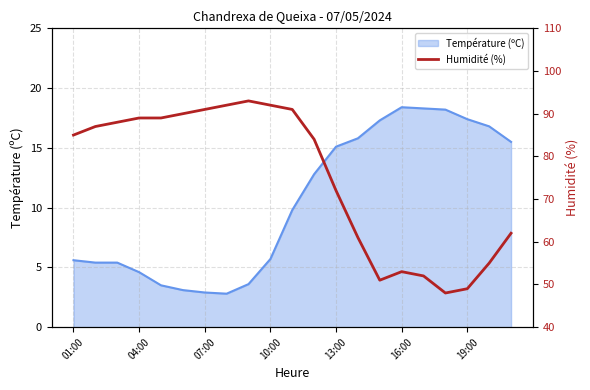

The Température (ºC) series shows 4.6 at 04:00. True or false?

True